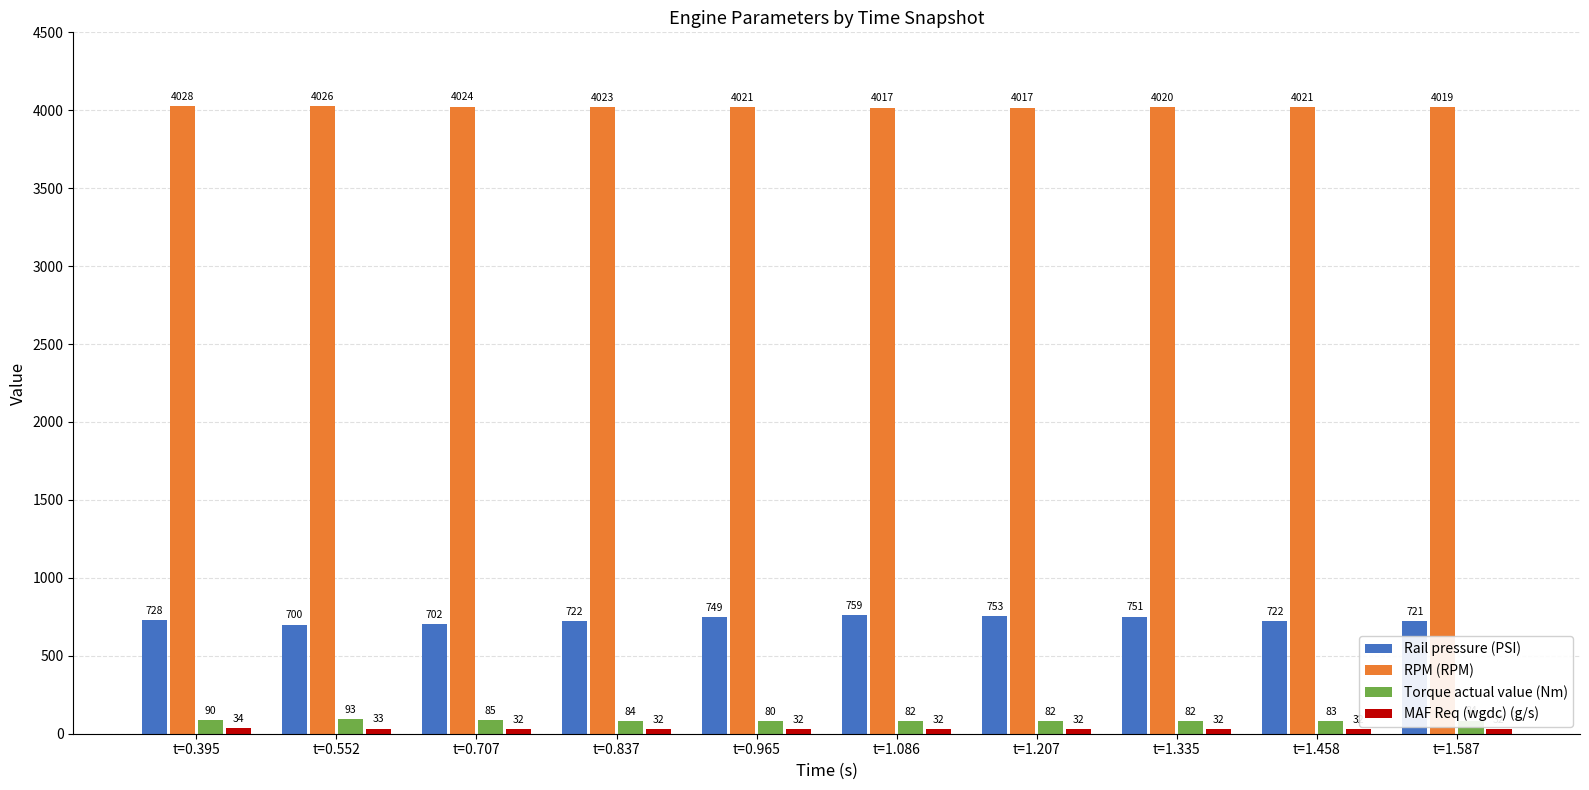

Which series has the largest total across all categories?

RPM (RPM)